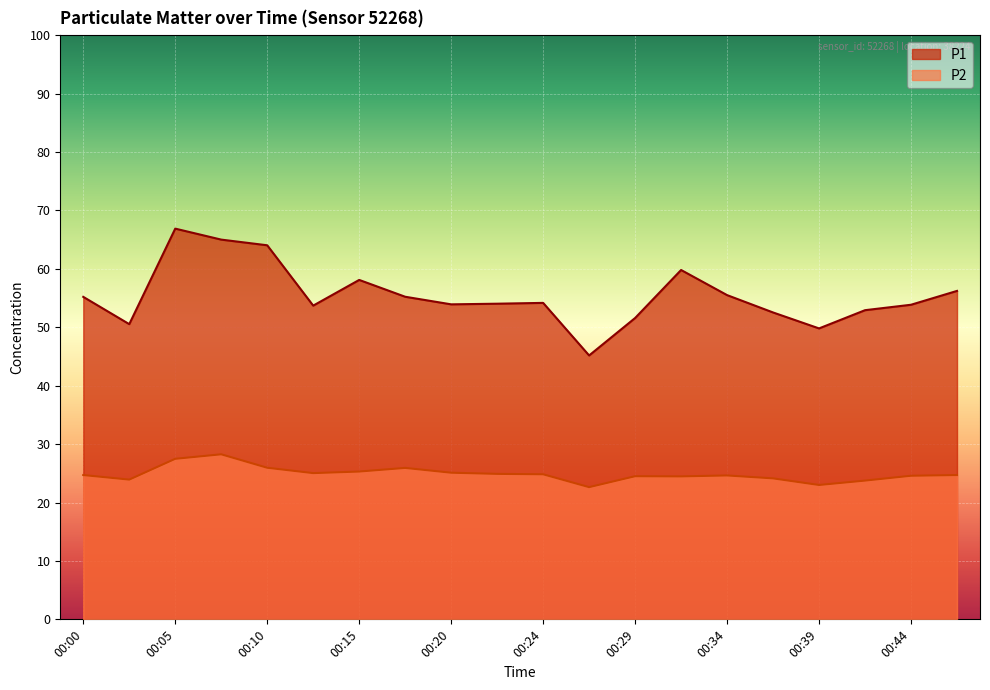

What is the difference between the highest and lowest values at 00:10?

38.1